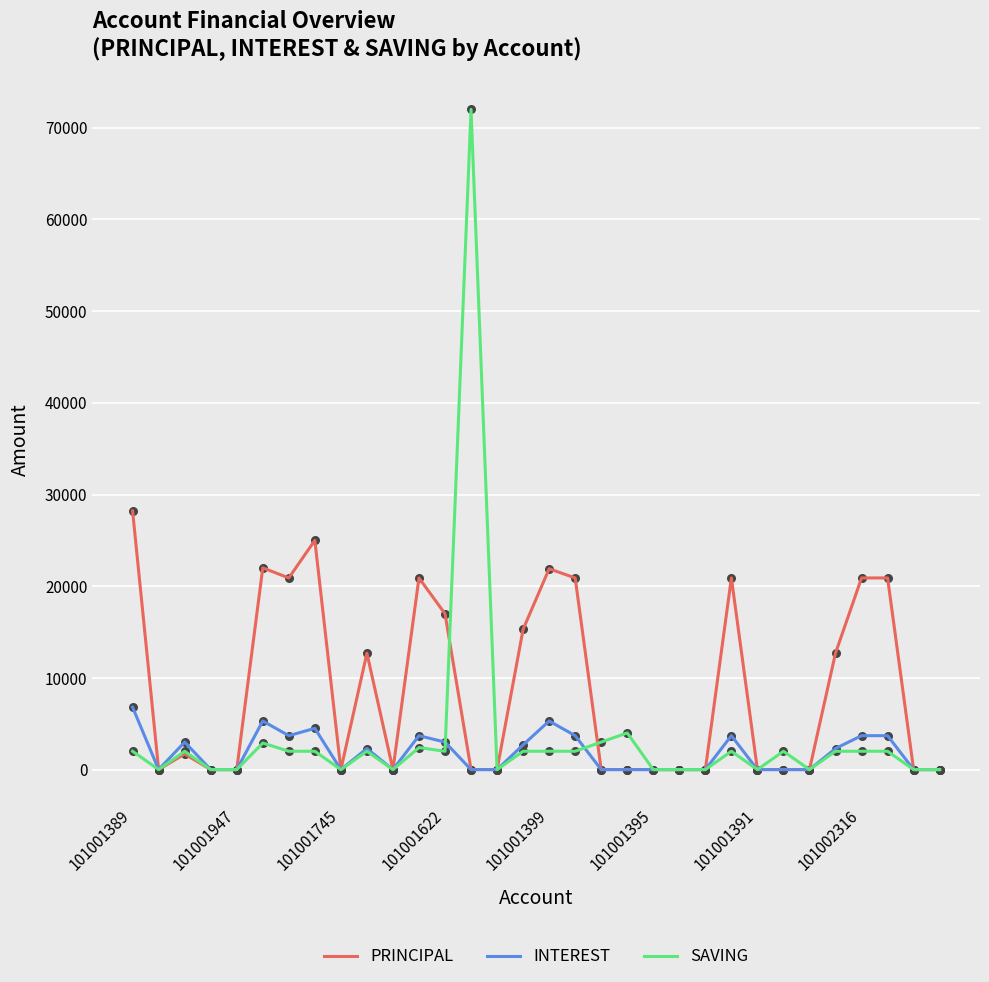

What are all the series names shown in the legend?

PRINCIPAL, INTEREST, SAVING